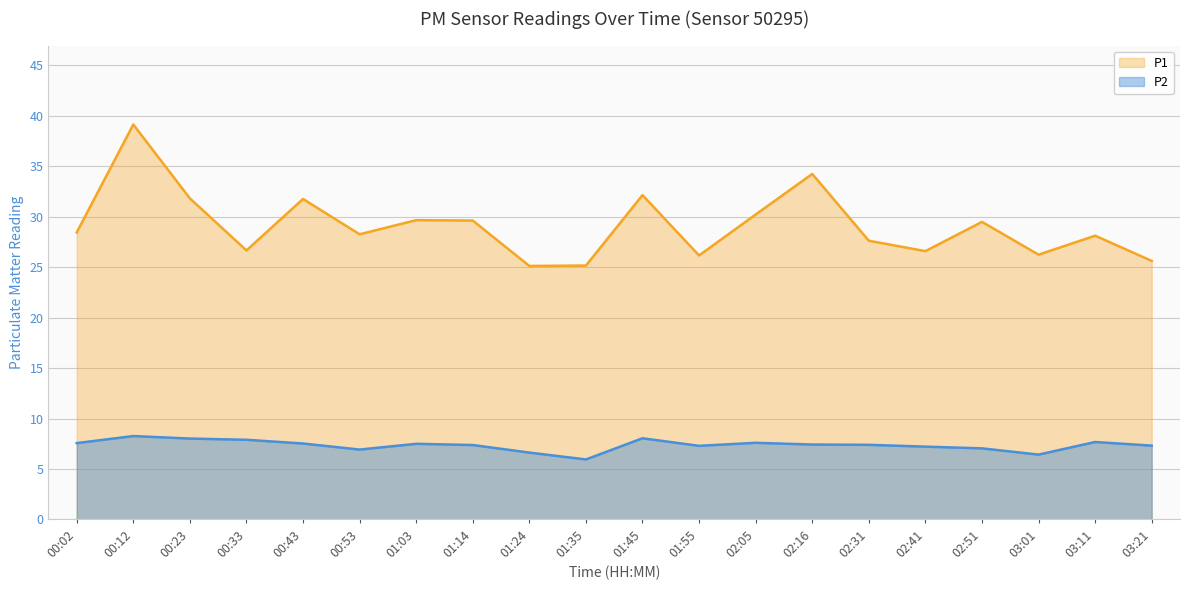

How many interior local valleys does the P1 line series have?

6